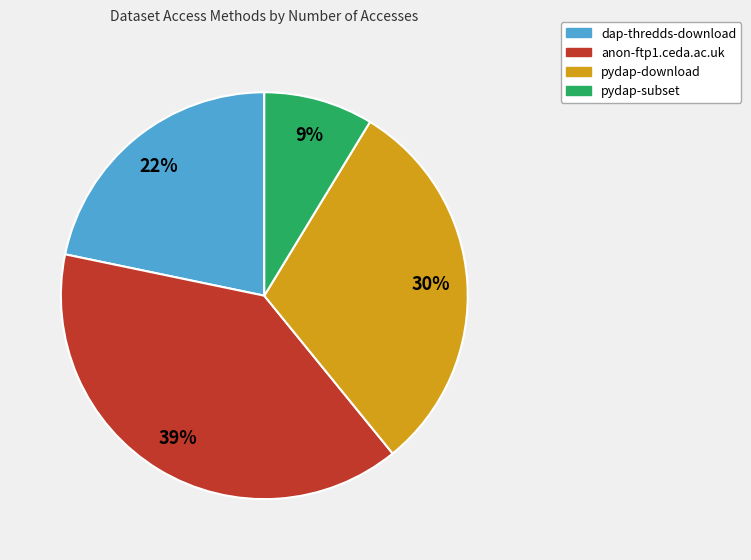

Is the sum of dap-thredds-download and pydap-subset greater than half?

No